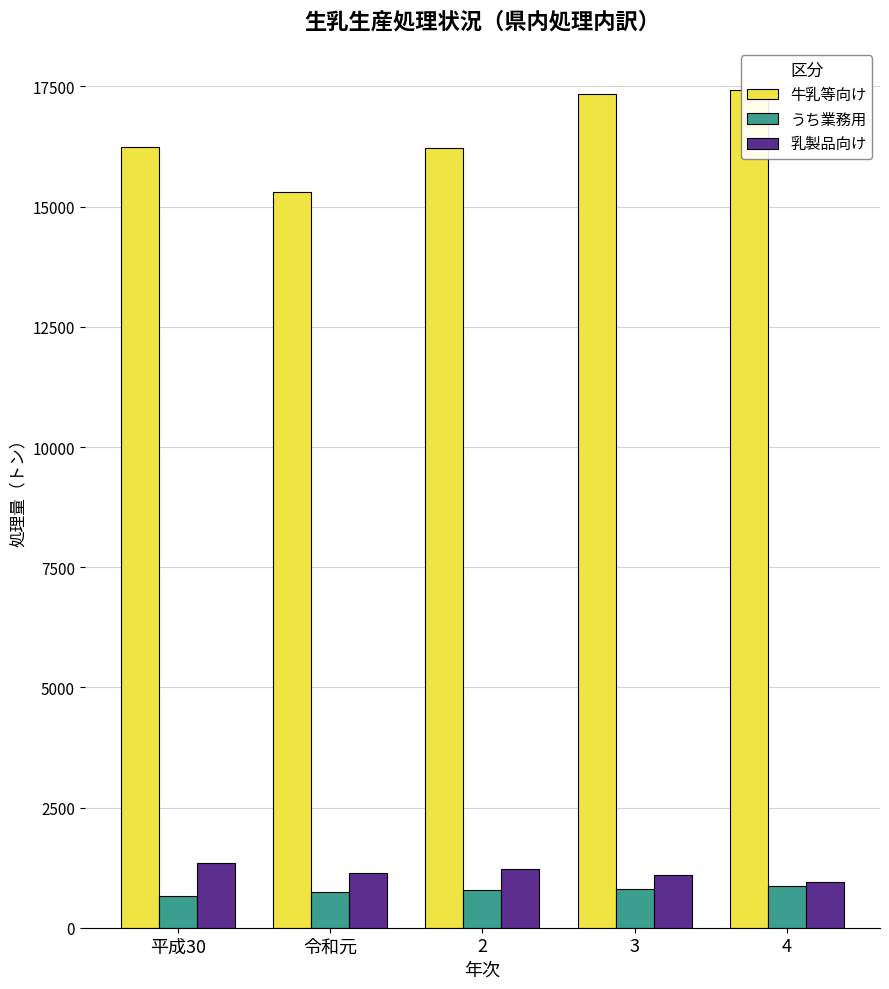

True or false: 乳製品向け has a value of 750 at 2.

False